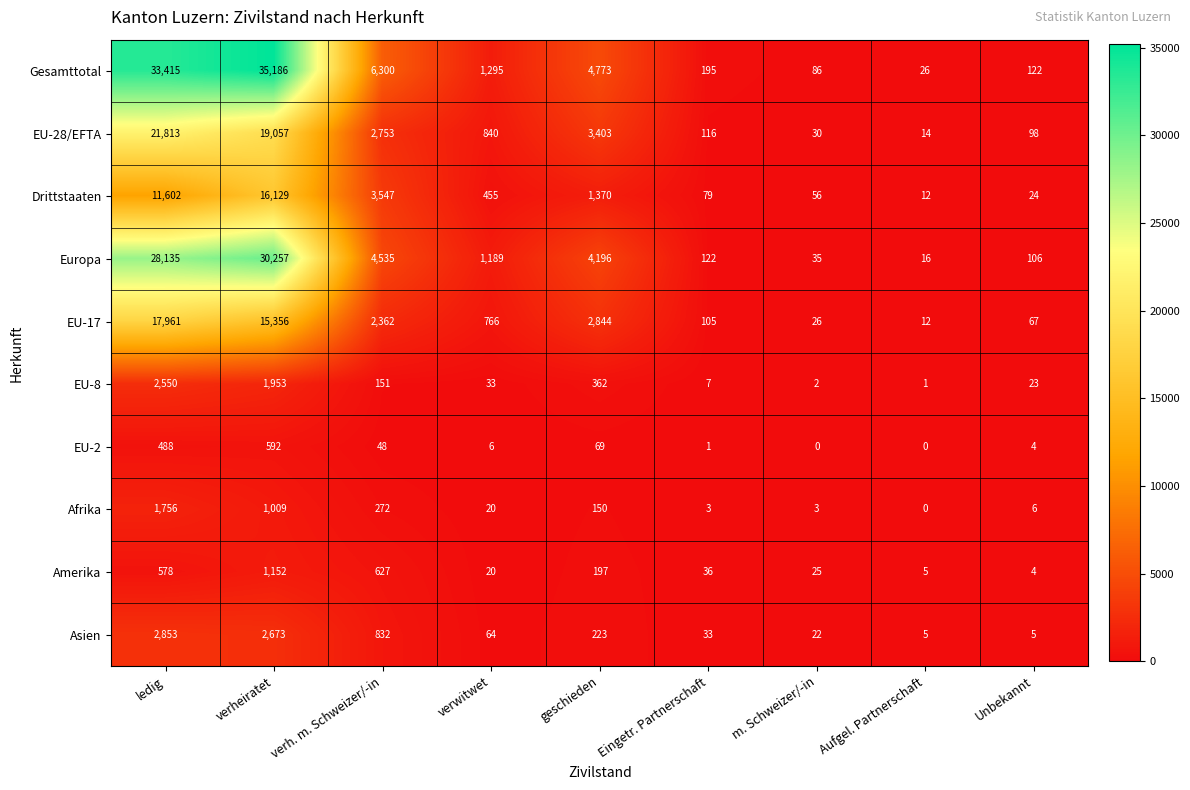

Is it true that EU-8 equals 1953 at verheiratet?

True